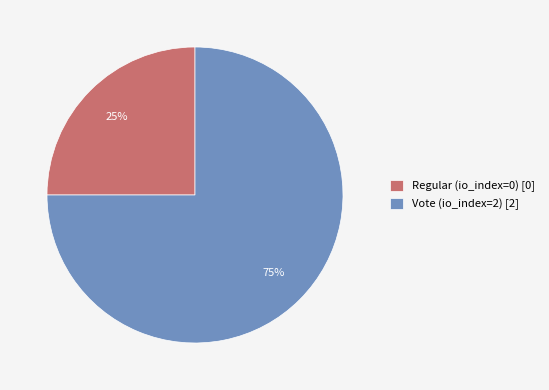

How many slices are in this pie chart?

2